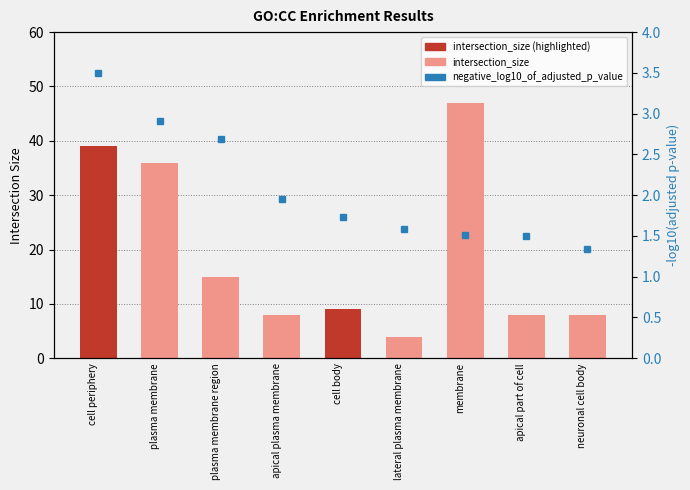

What is the sum of all negative_log10_of_adjusted_p_value values?

18.7